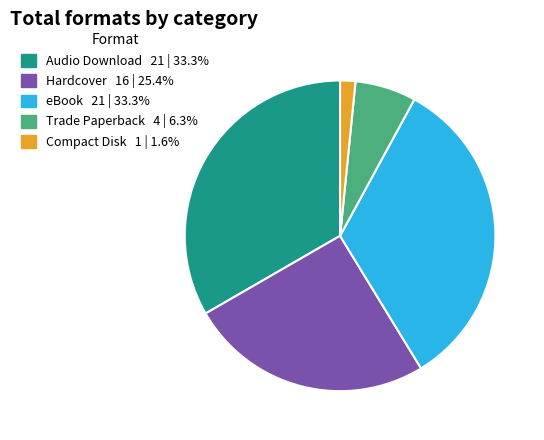

Combined, do eBook and Audio Download account for over 50%?

Yes